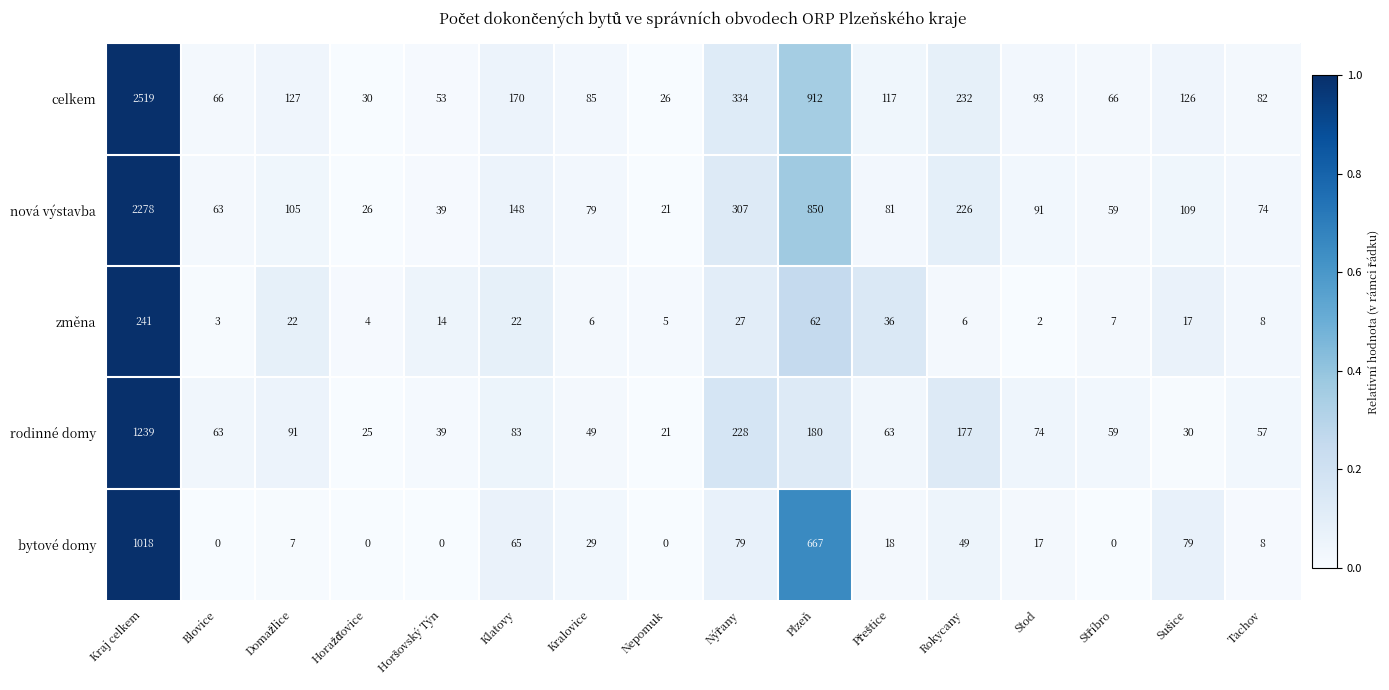

Between Kraj celkem and Blovice, which series saw the biggest shift?

celkem